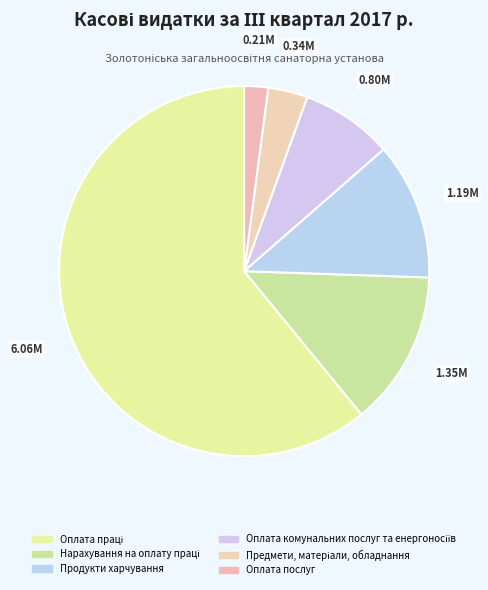

Is there a majority slice in this chart?

Yes